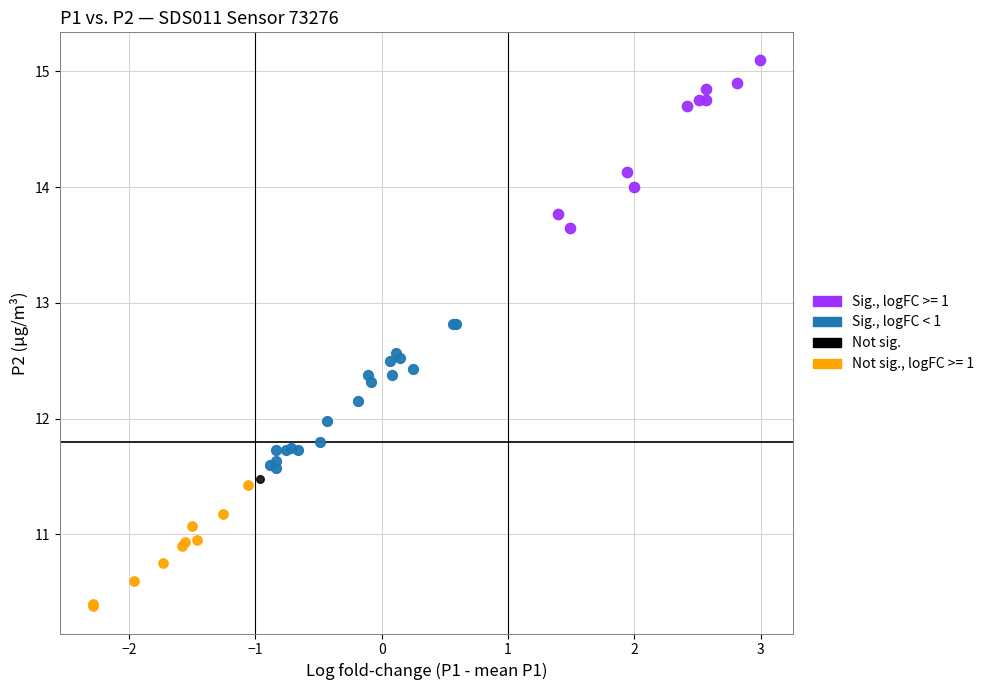

What are all the series names shown in the legend?

Sig., logFC >= 1, Sig., logFC < 1, Not sig., Not sig., logFC >= 1